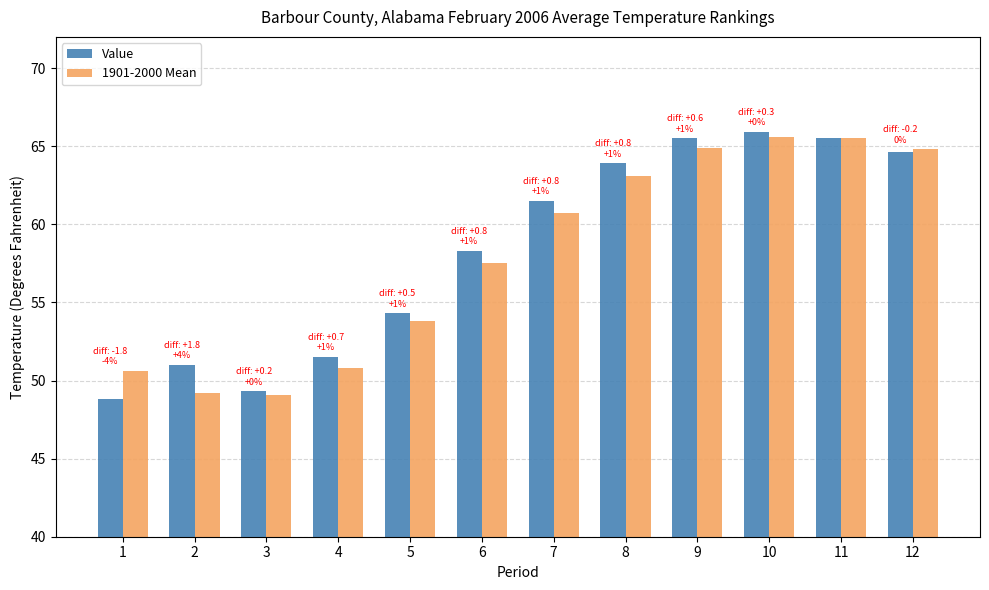

The value of Value at 9 is 65.5. True or false?

True